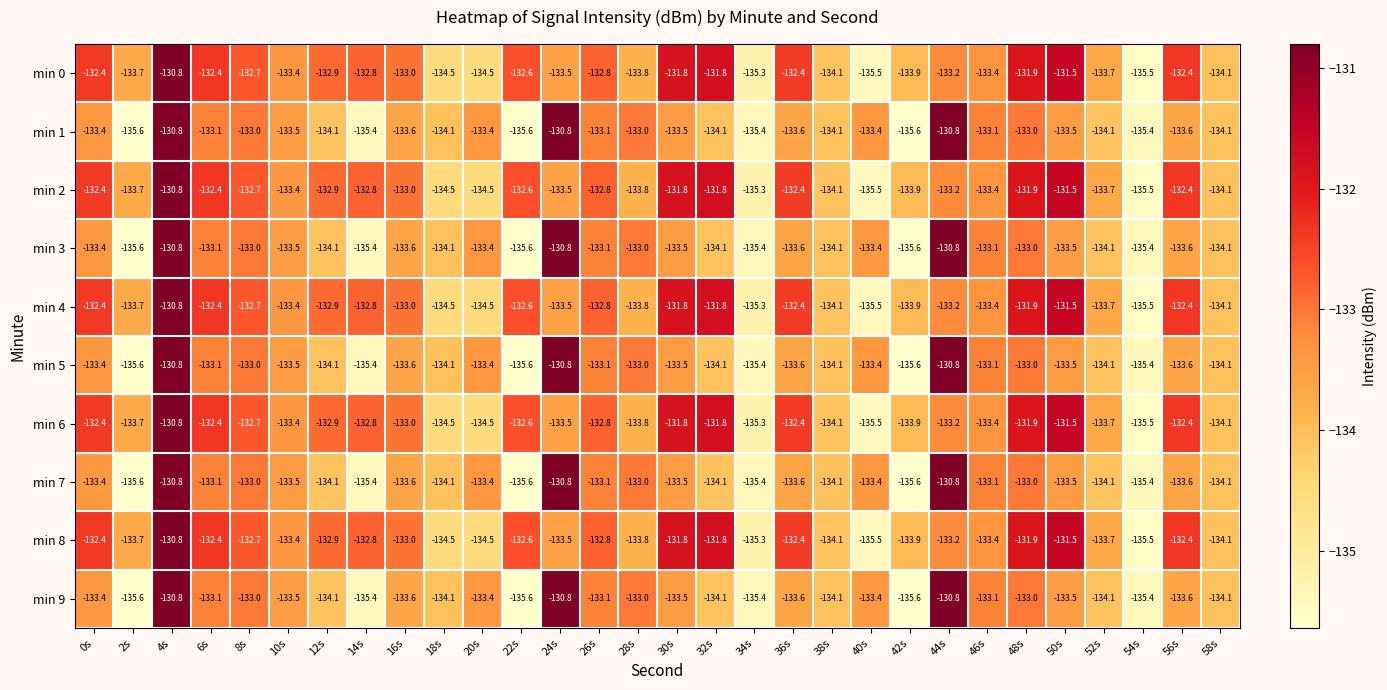

What is the total value across all series at 56s?

-1330.0